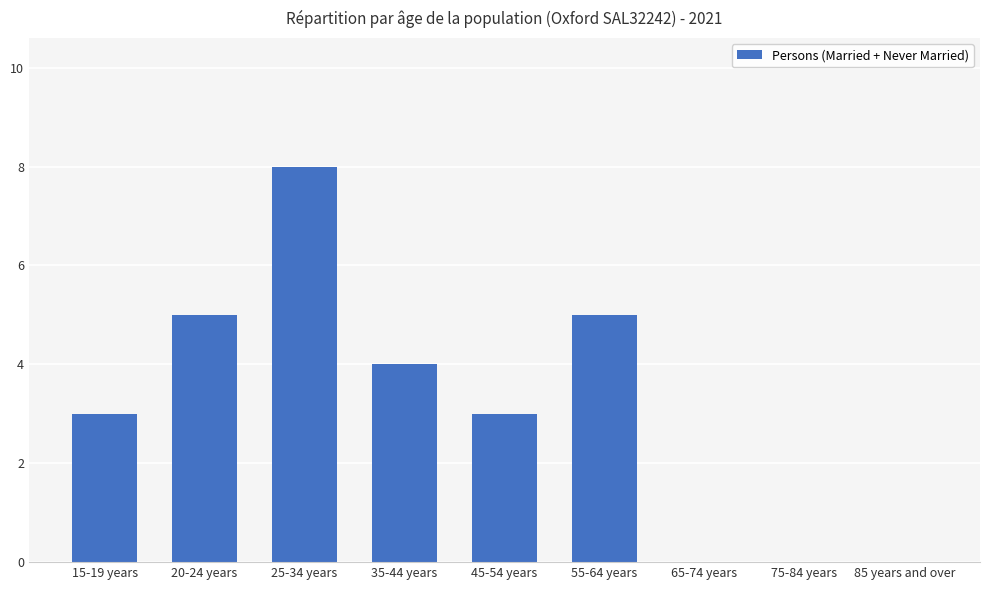

At which category does the chart reach its peak across all series?

25-34 years